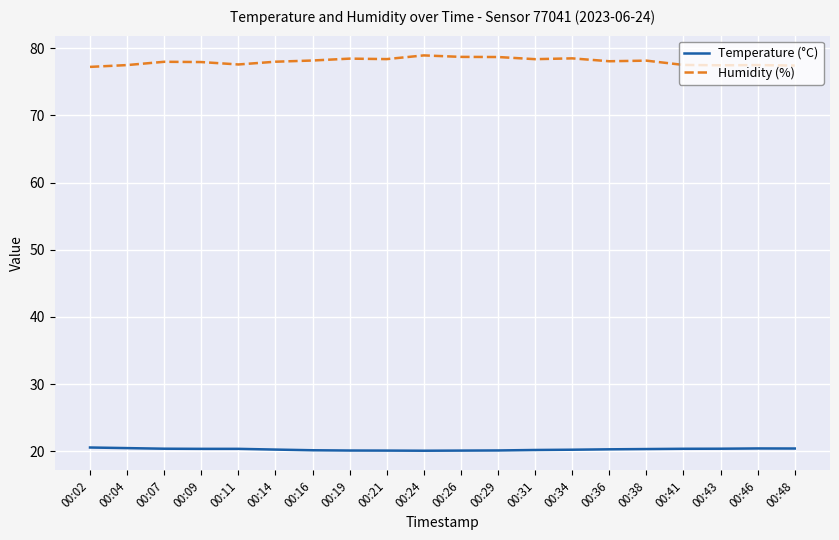

True or false: Temperature (°C) and Humidity (%) cross at least once.

False